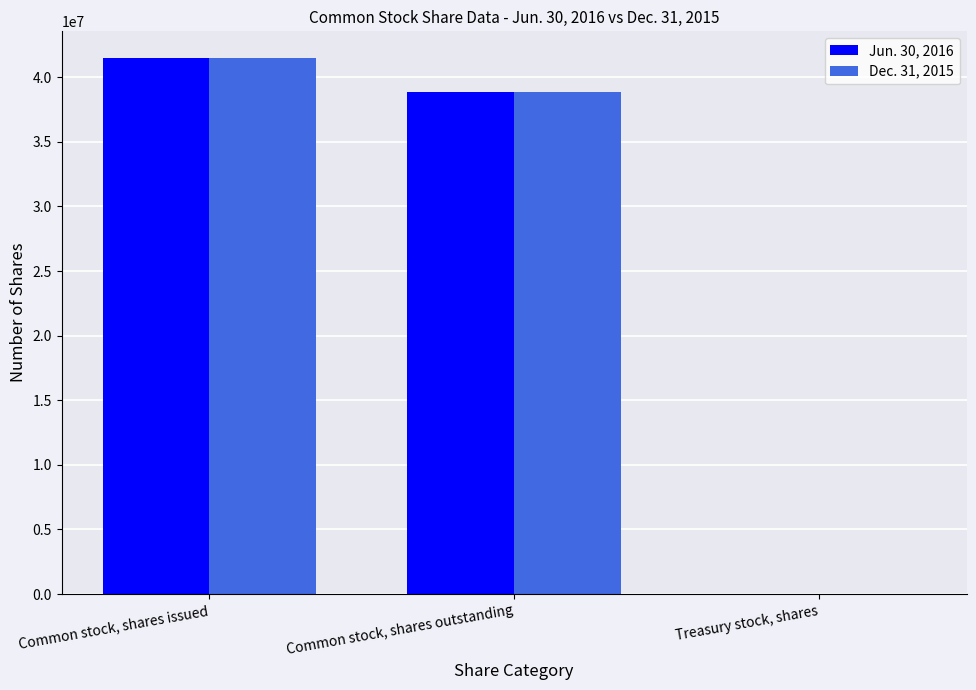

How many groups of bars are there?

3